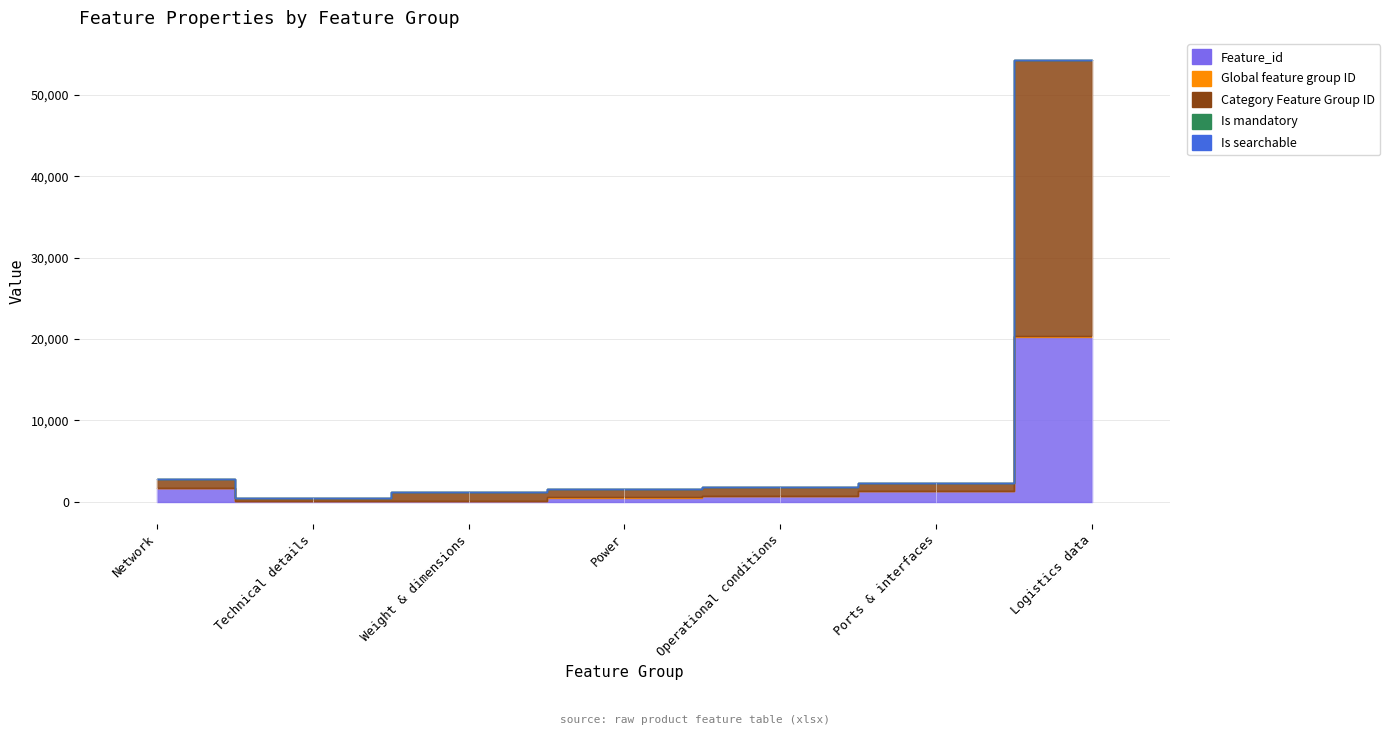

Where is Is searchable nearest to the value 0?

Network